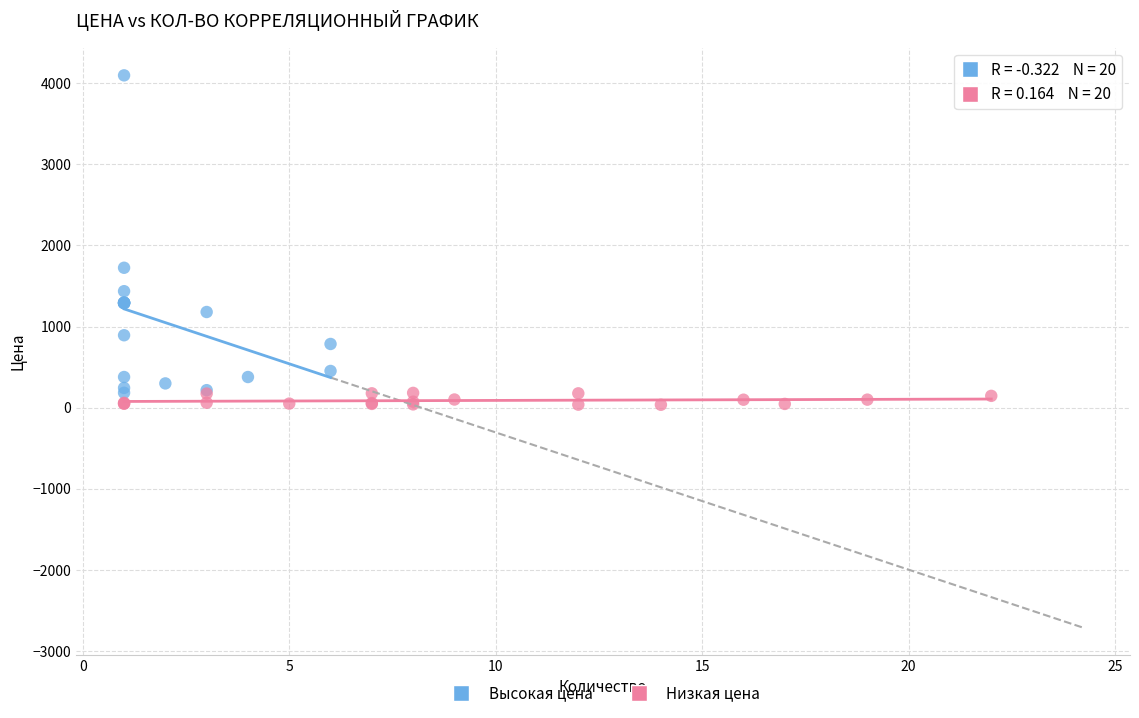

Which series reaches the maximum Y coordinate?

Высокая цена